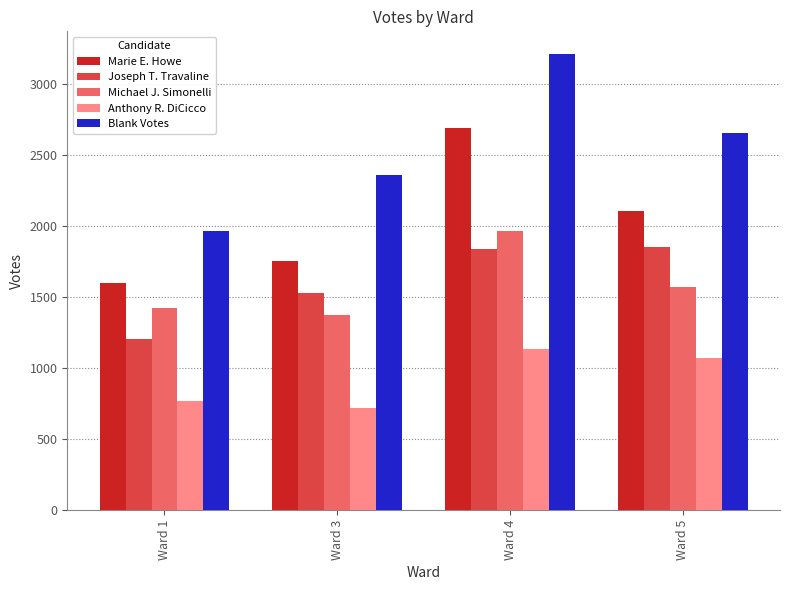

Reading left to right, extract all data points from this chart.

Marie E. Howe: 1596	1754	2689	2106
Joseph T. Travaline: 1203	1526	1838	1853
Michael J. Simonelli: 1424	1374	1963	1570
Anthony R. DiCicco: 772	723	1137	1070
Blank Votes: 1965	2360	3209	2653